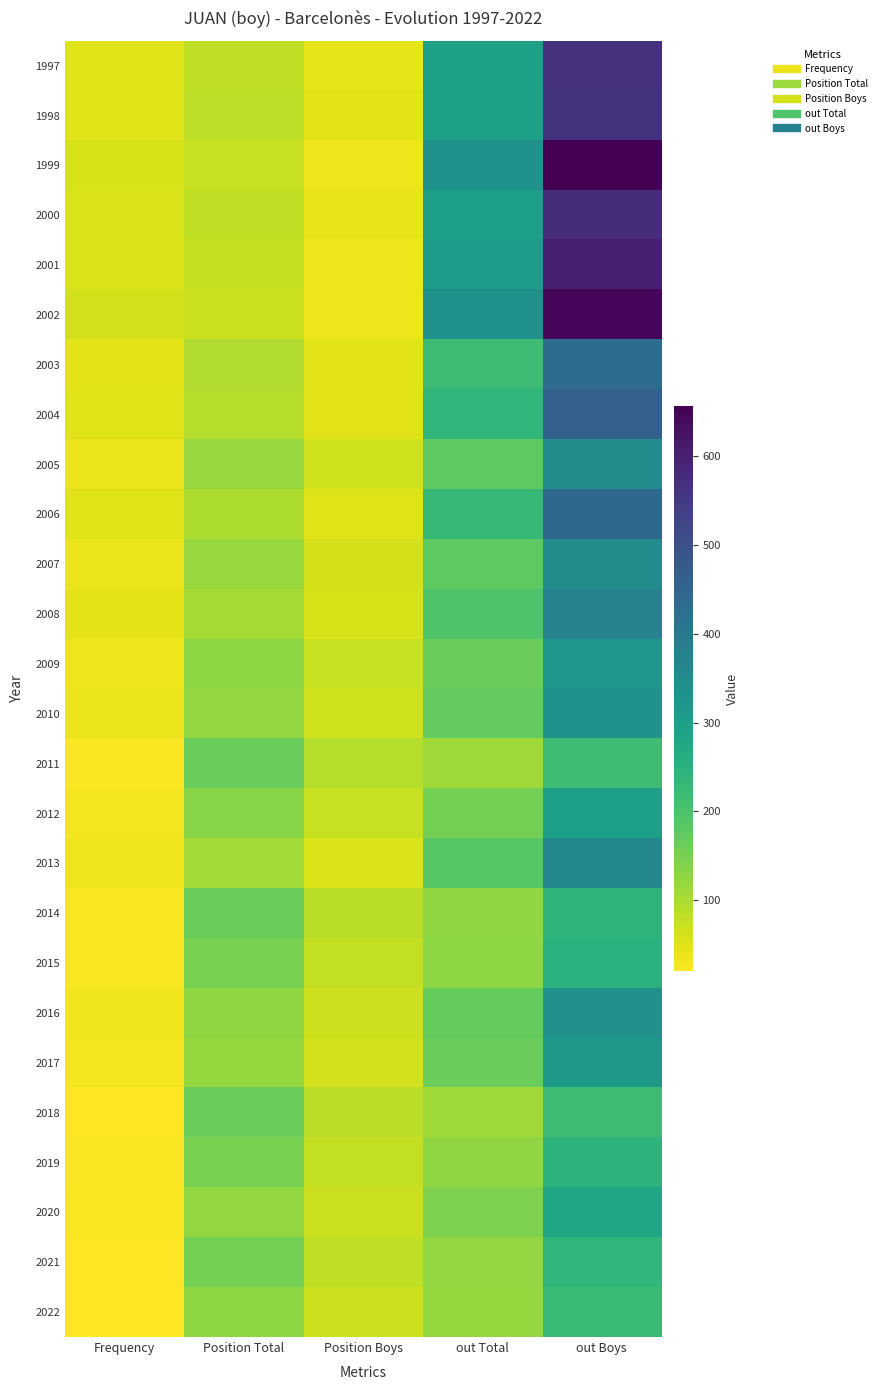

At which category is the sum across all series the highest?

out Boys